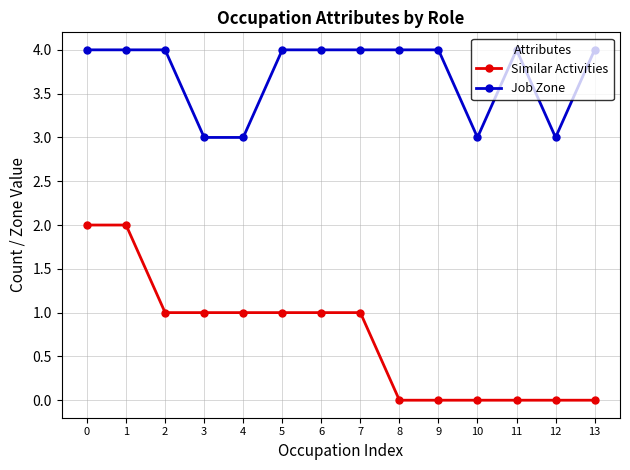

True or false: Job Zone and Similar Activities cross at least once.

False